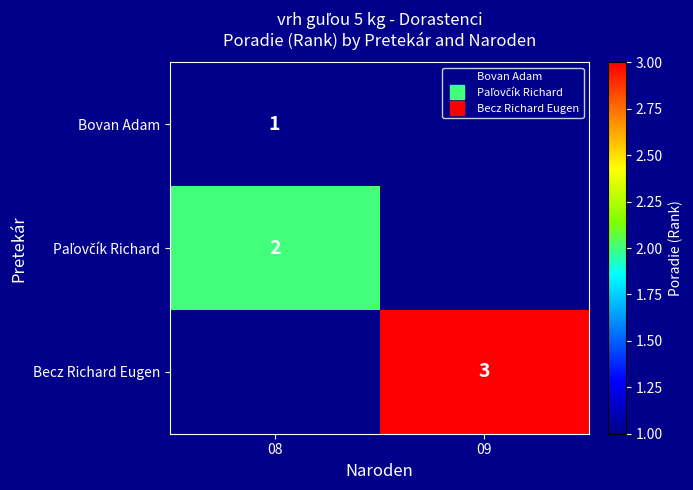

What value does the Paľovčík Richard series have at 08?

2.0